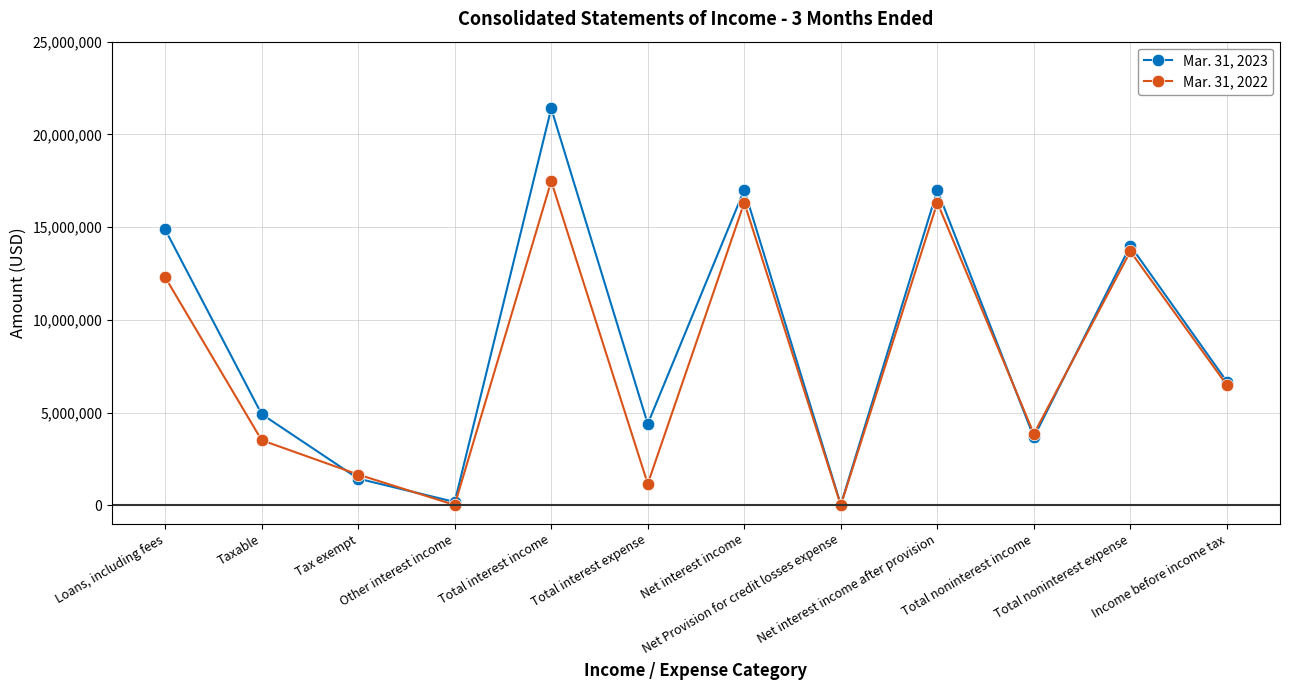

Which series has the largest total across all categories?

Mar. 31, 2023